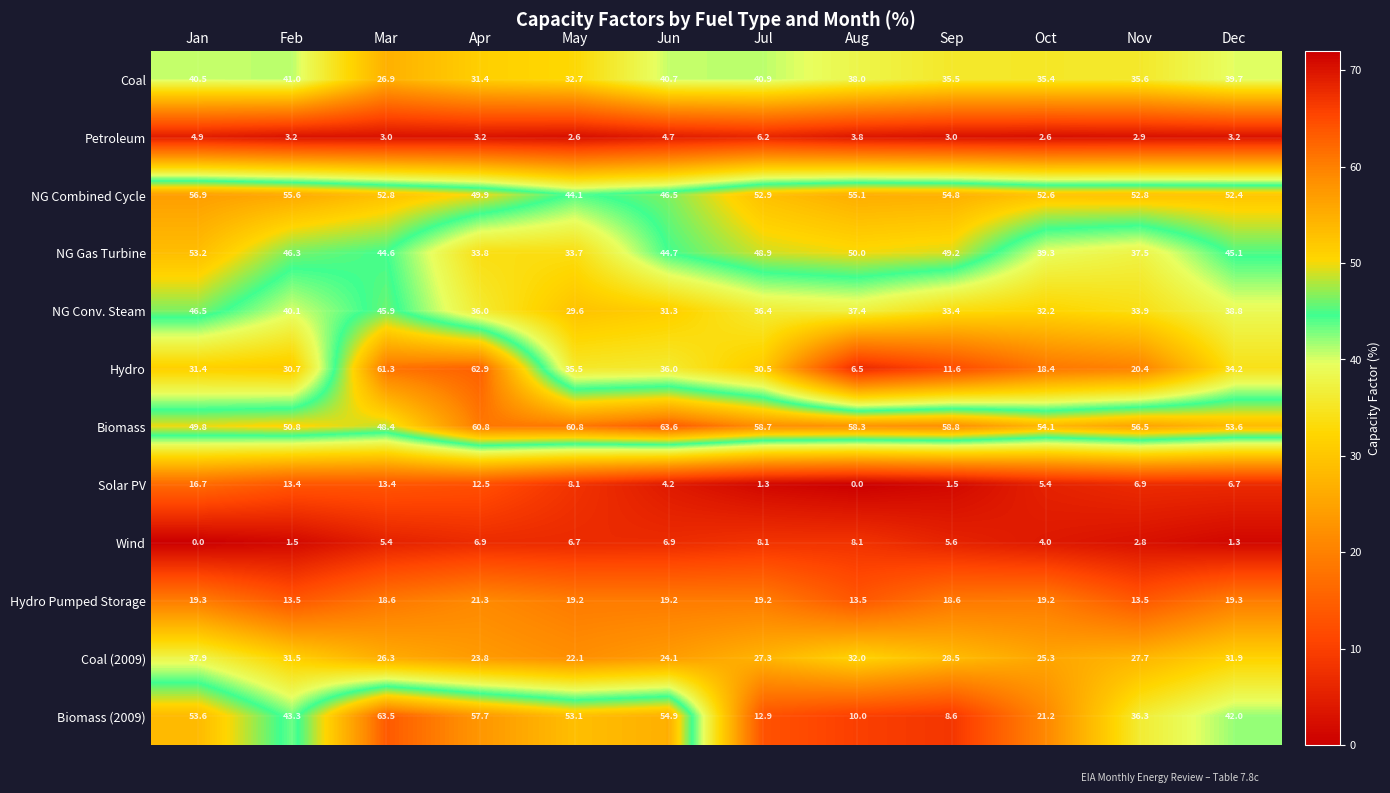

What is the lowest value of the NG Conv. Steam series?

29.6